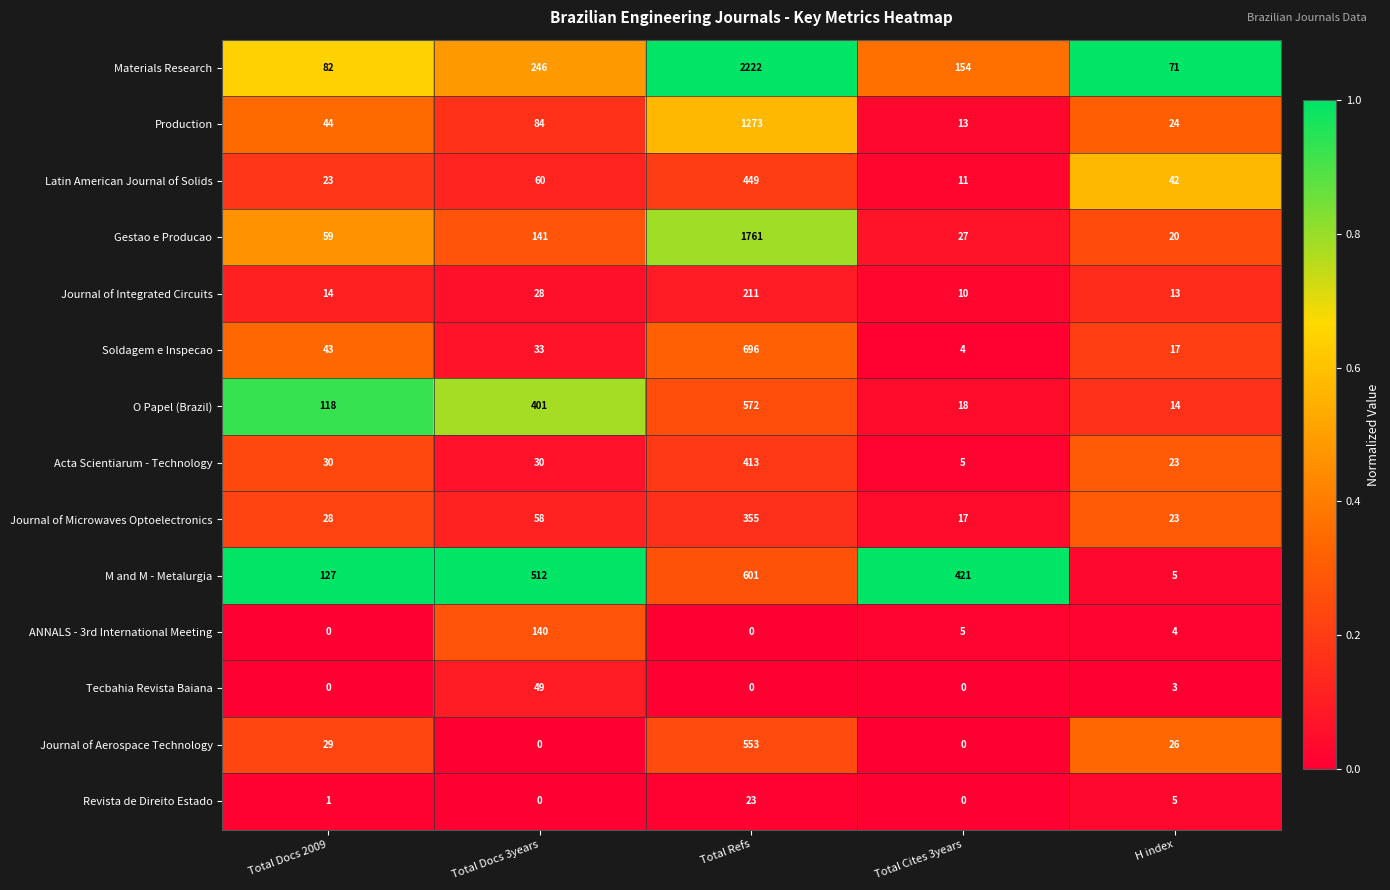

Rank the categories by Journal of Microwaves Optoelectronics value from lowest to highest.

Total Cites 3years, H index, Total Docs 2009, Total Docs 3years, Total Refs